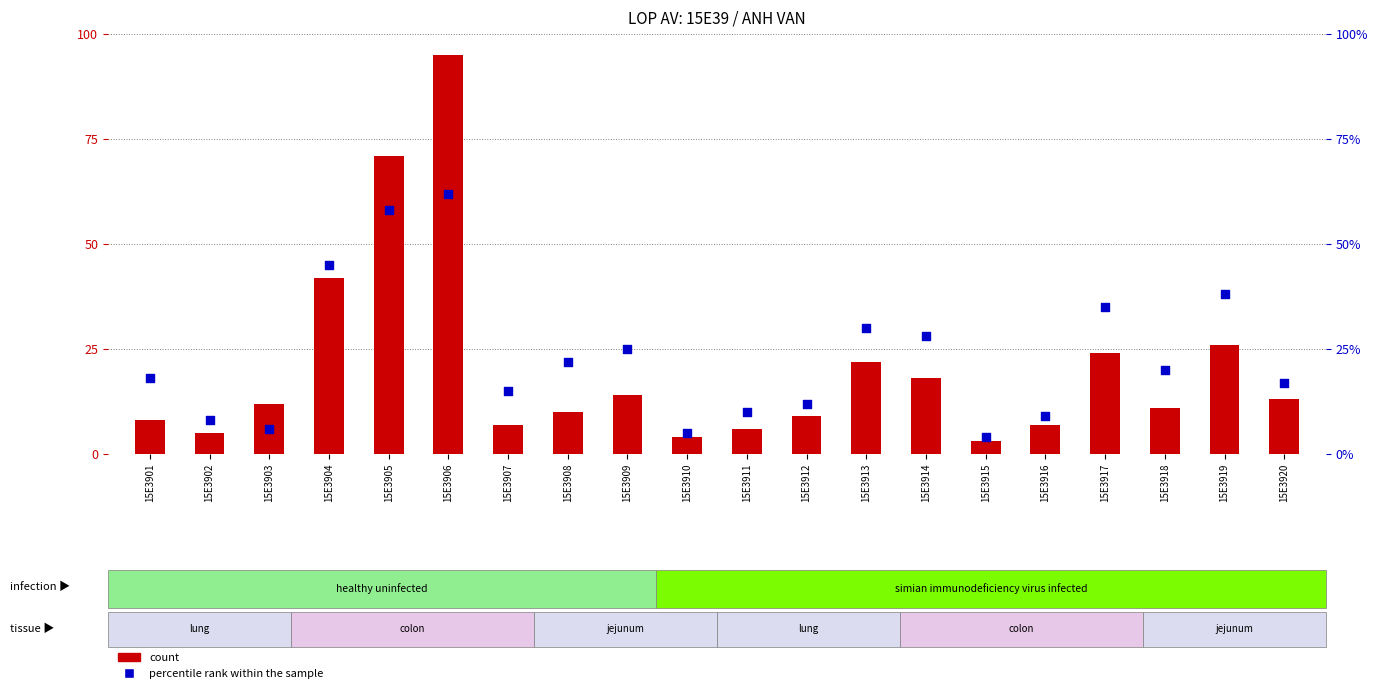

At which category is the sum across all series the highest?

15E3906